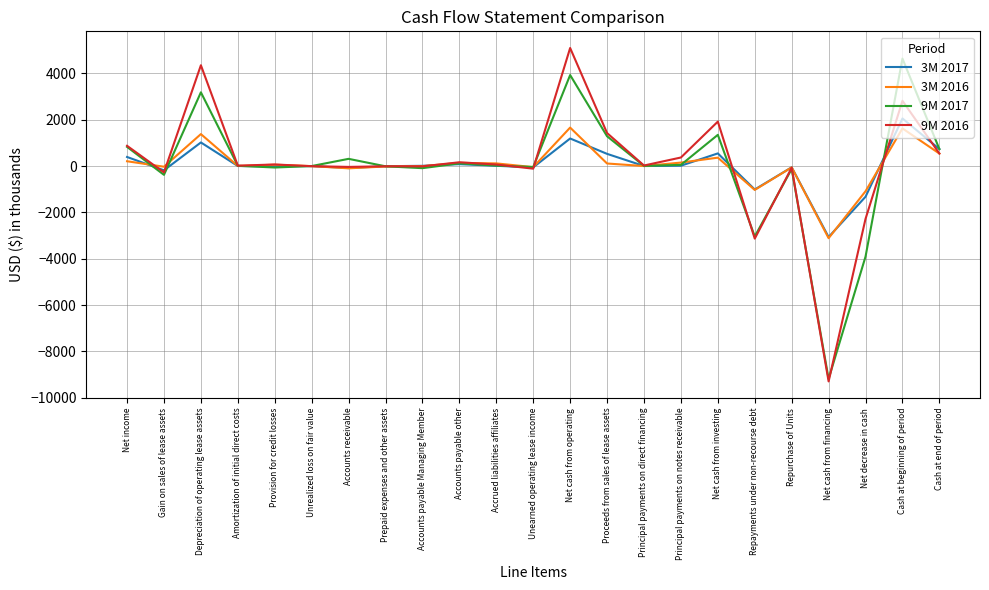

Is it true that 3M 2016 equals 1662 at Net cash from operating?

True